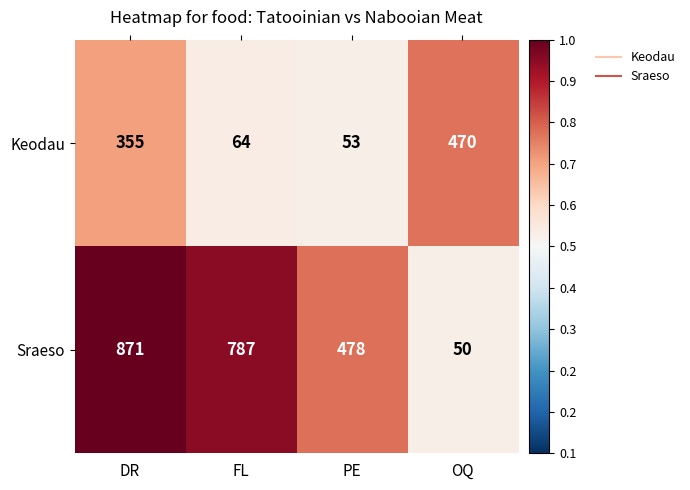

At which category is the sum across all series the highest?

DR